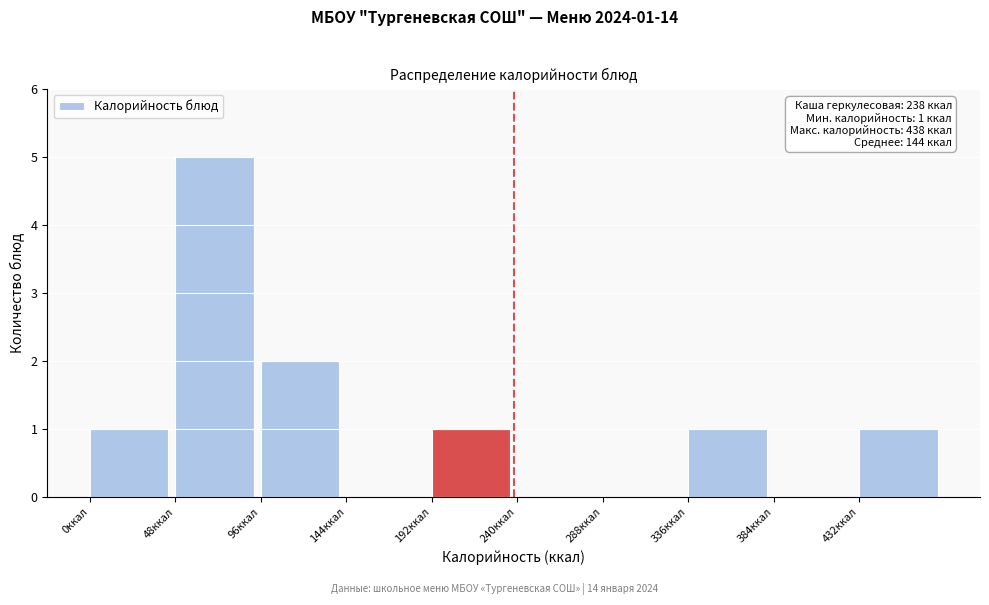

Over which range of the x-axis is the bar tallest?

48 to 96